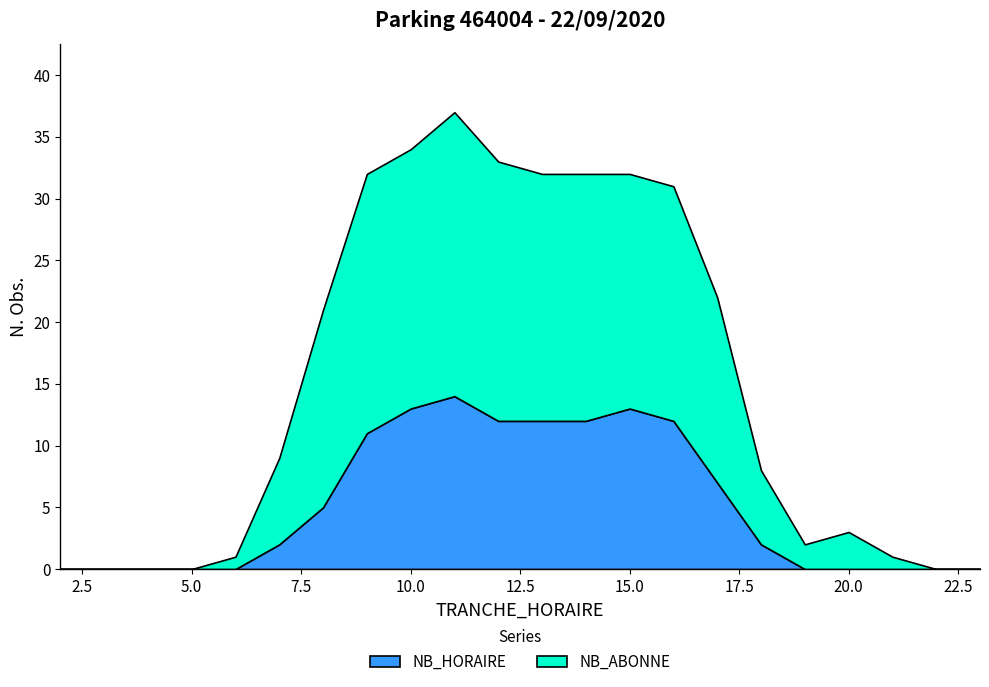

Where is NB_HORAIRE nearest to the value 7?

17